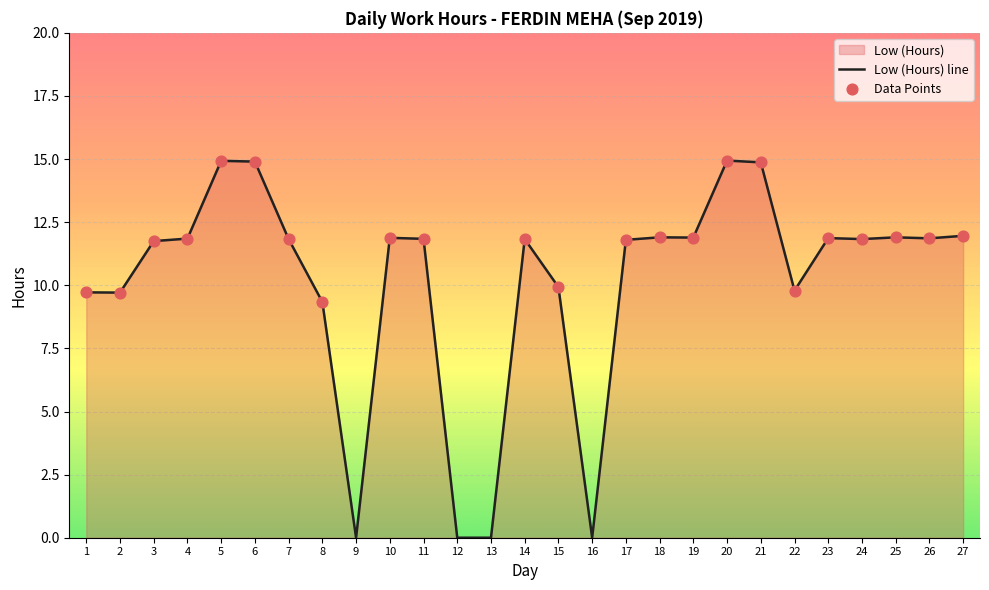

What is the ratio of the value at 17 to the value at 26?

1.0